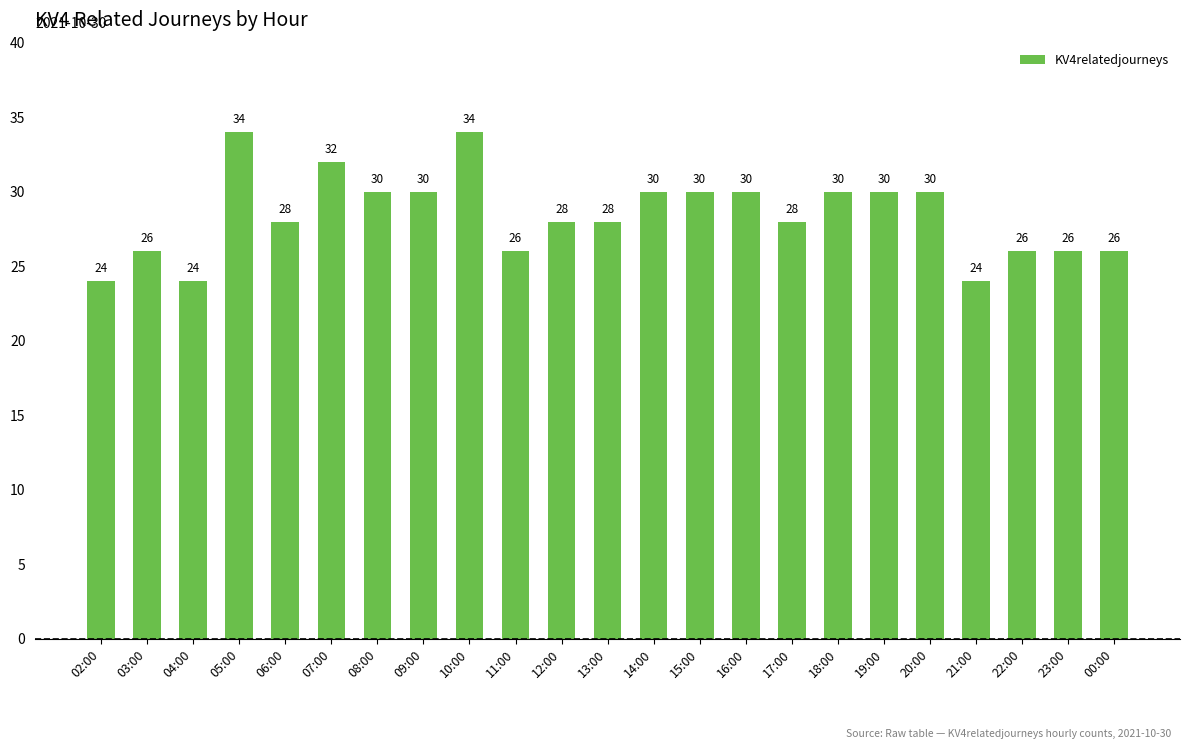

What is the value of the 5th bar from the left?

28